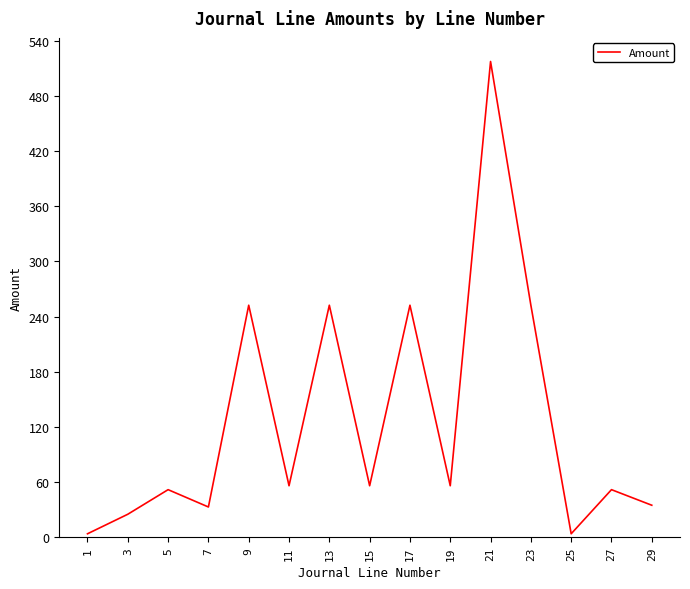

The chart shows a value of 252.4 at 13. True or false?

True